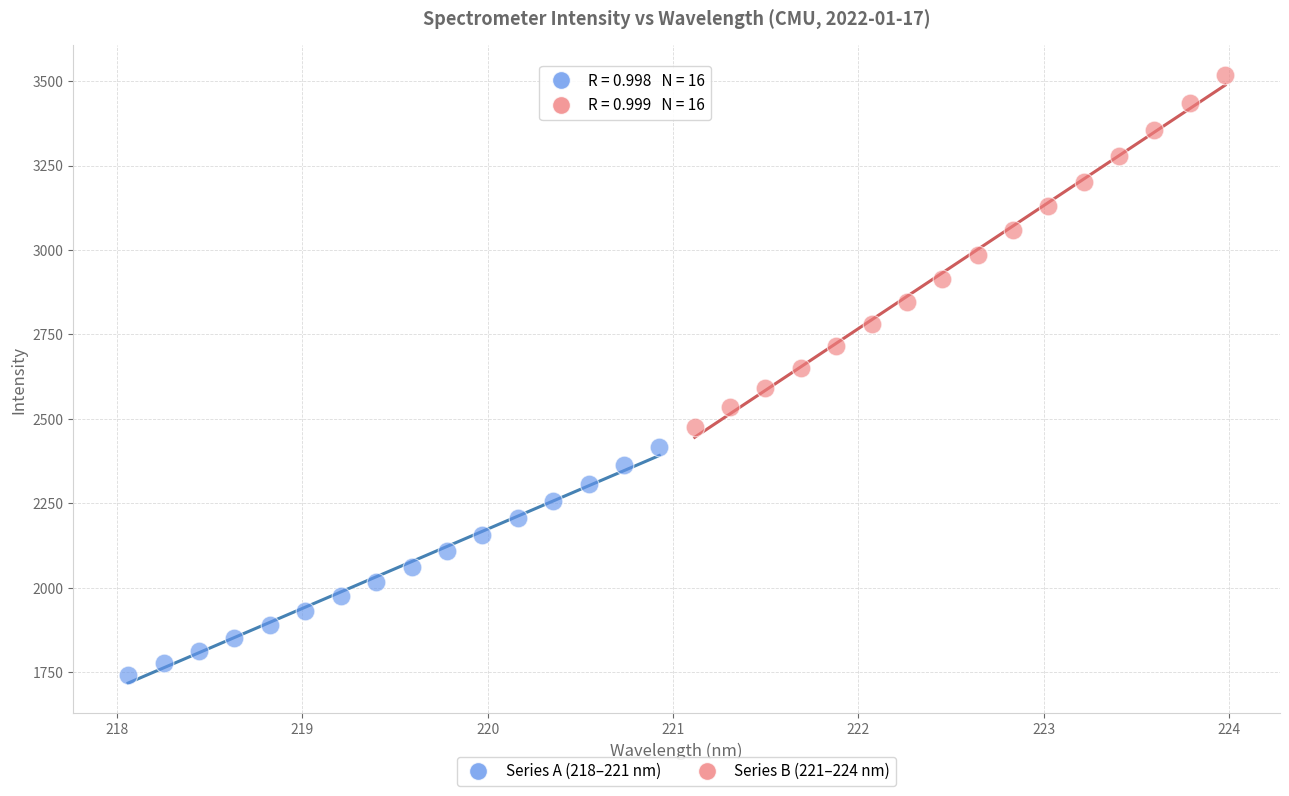

Which series has the widest spread of Y values?

Series B (221–224 nm)